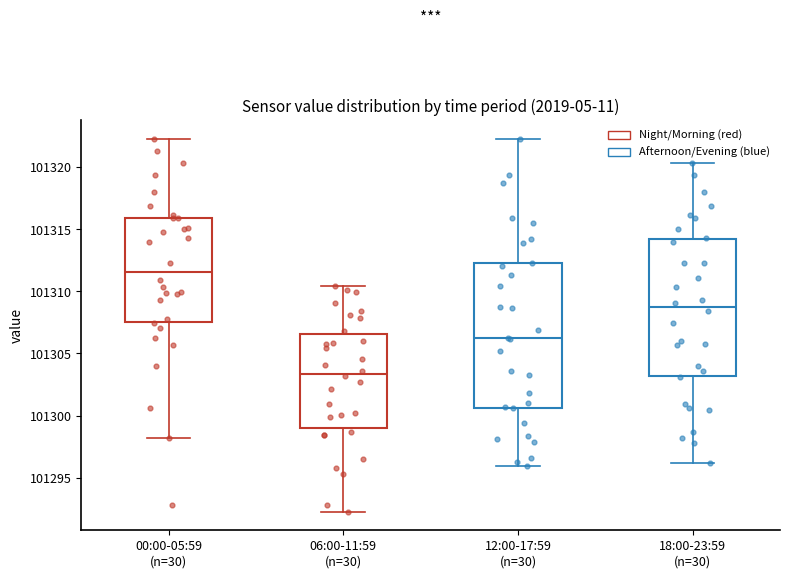

Comparing the boxes themselves (not the whiskers), which one is the tallest?

12:00-17:59 (n=30)